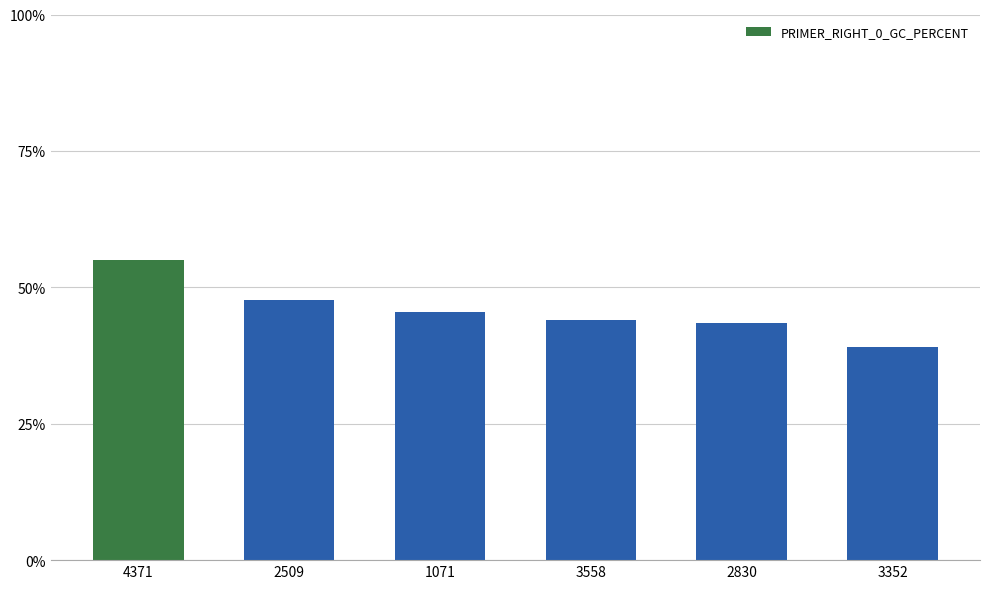

What is the label of the 5th bar from the left?

2830